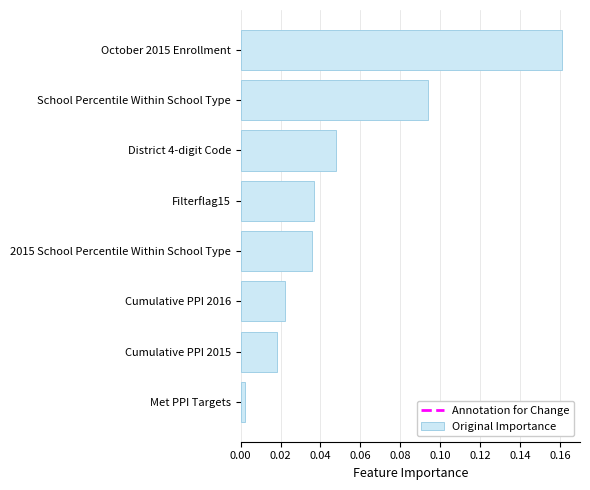

At which category does the chart reach its peak across all series?

October 2015 Enrollment